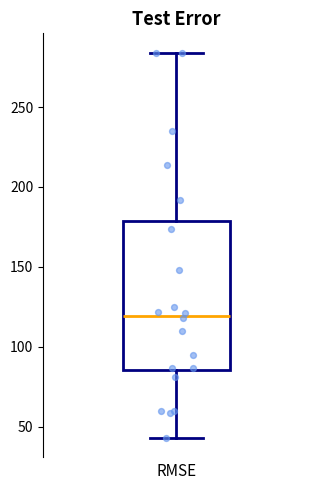

Where does the upper whisker of the box end on the y-axis? The values are not printed on the chart, so give them approximately, as read against the axis.

285